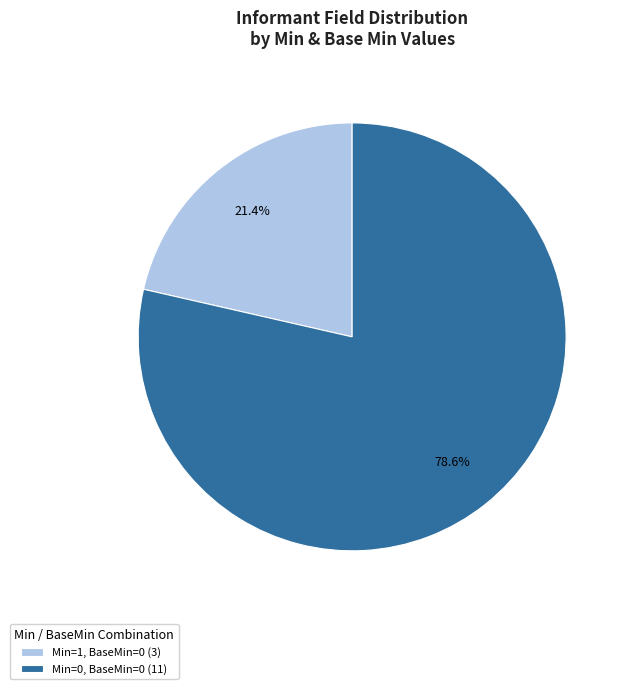

Count the number of slices in the pie.

2